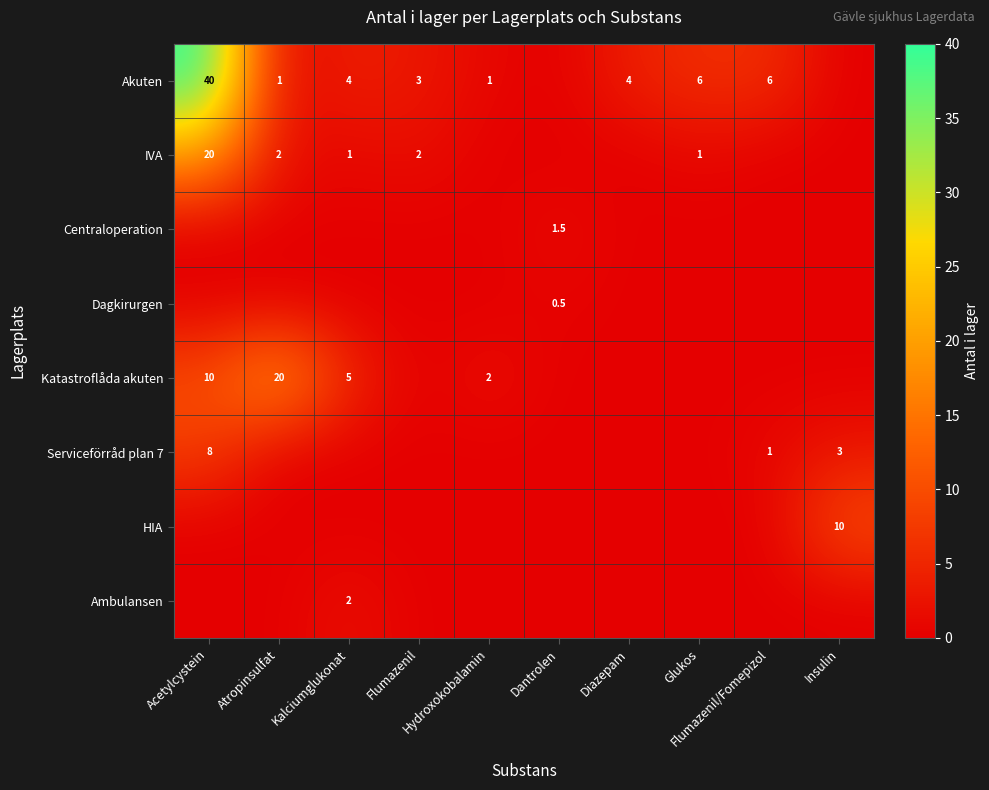

Rank the series by their maximum value, from lowest to highest.

Dagkirurgen, Centraloperation, Ambulansen, Serviceförråd plan 7, HIA, IVA, Katastroflåda akuten, Akuten